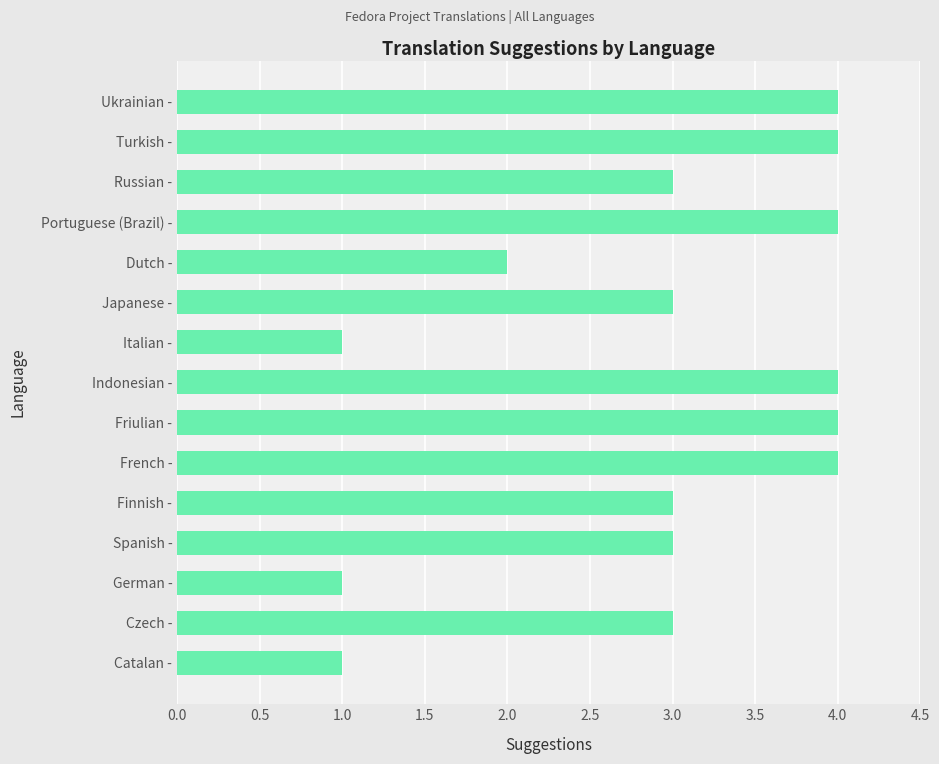

True or false: the data shows 4 at Turkish -.

True